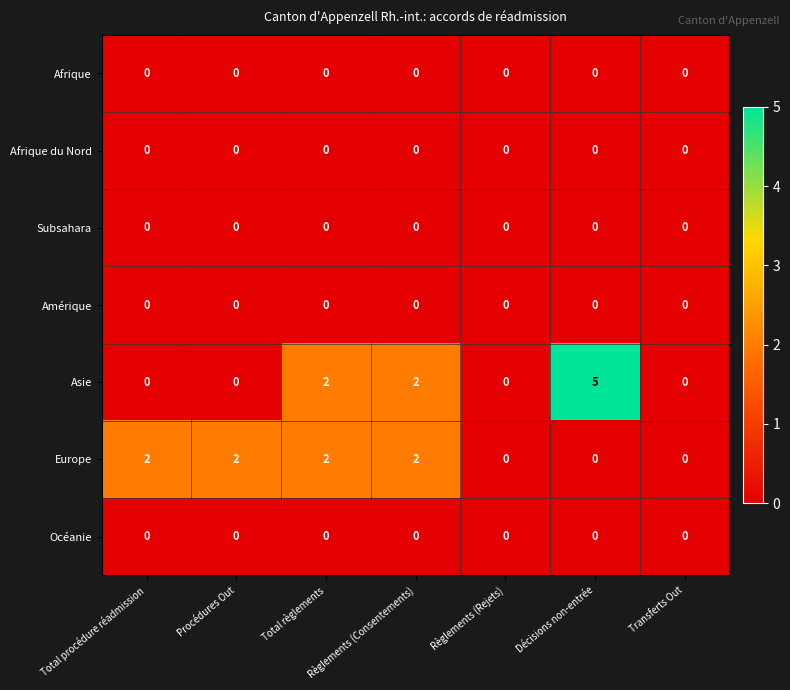

Count the Asie values in the range 0 to 2.

6